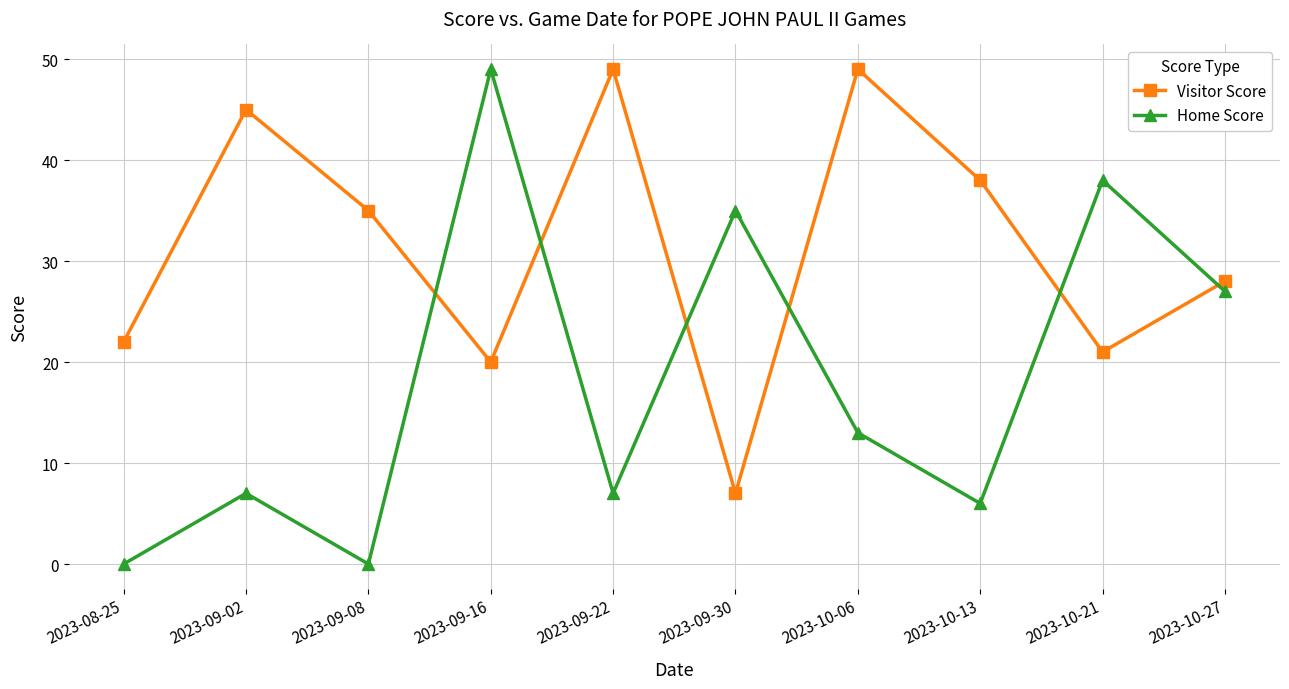

Which series ends up on top after the final intersection of Visitor Score and Home Score?

Visitor Score